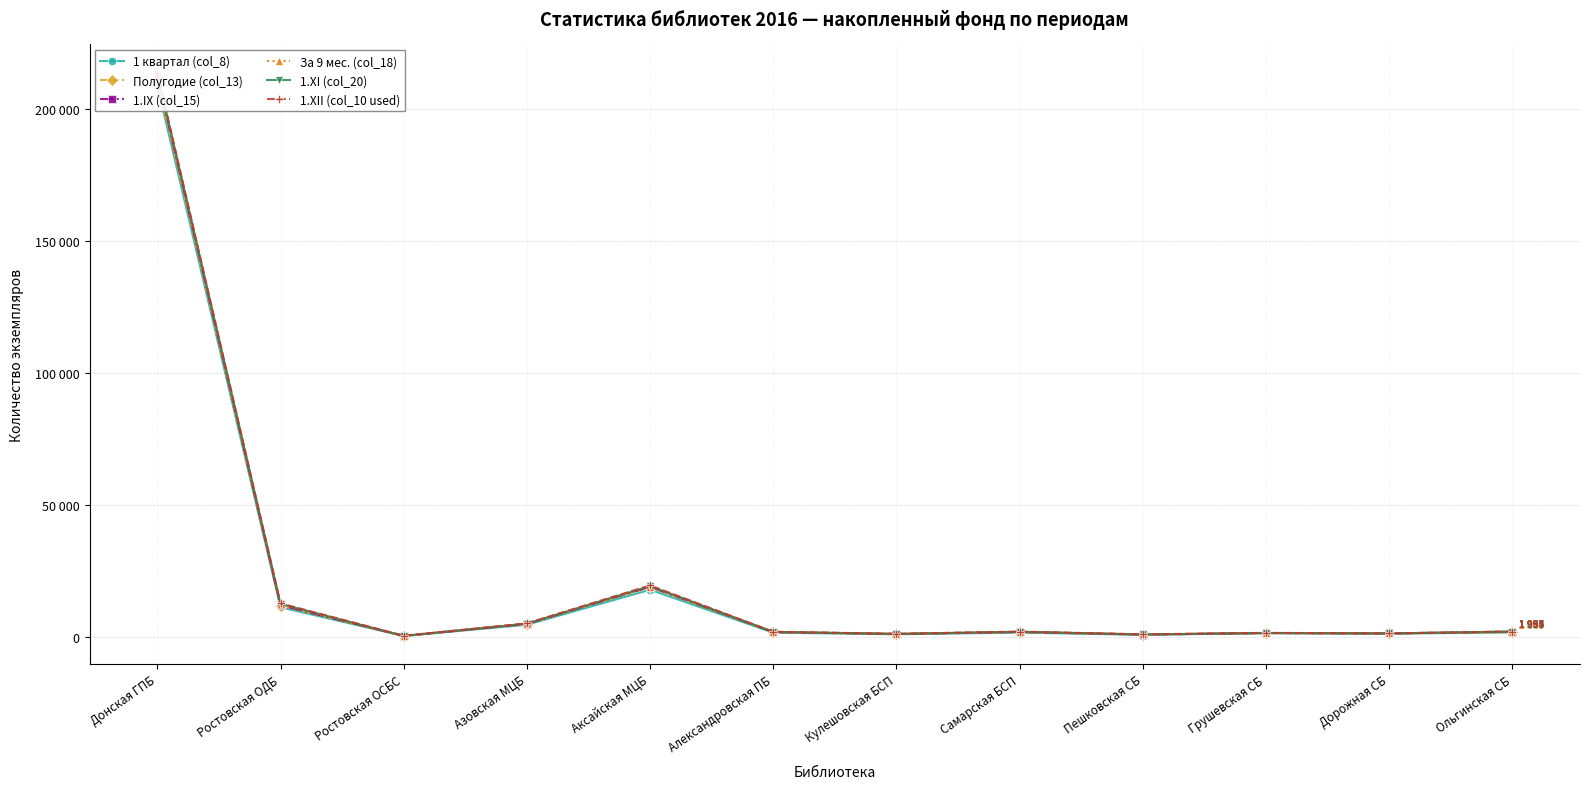

Which category has the lowest value in the За 9 мес. (col_18) series?

Ростовская ОСБС